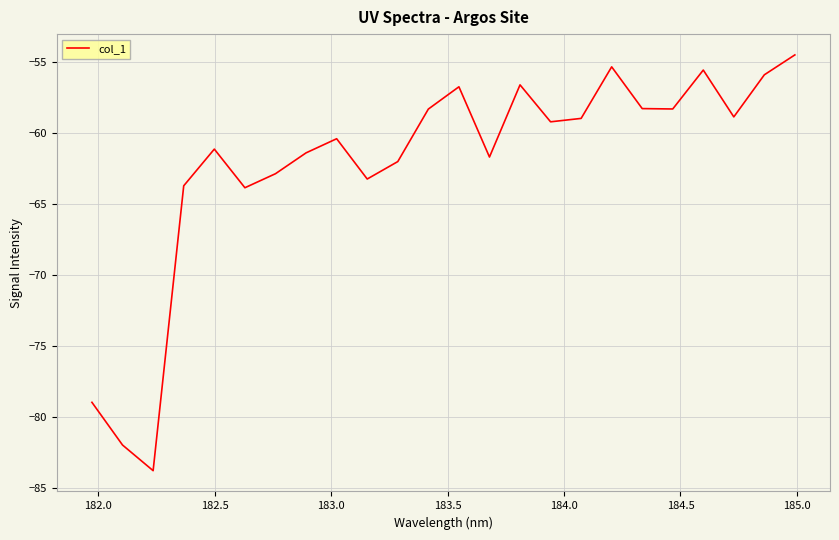

What is the smallest value displayed?

-83.8